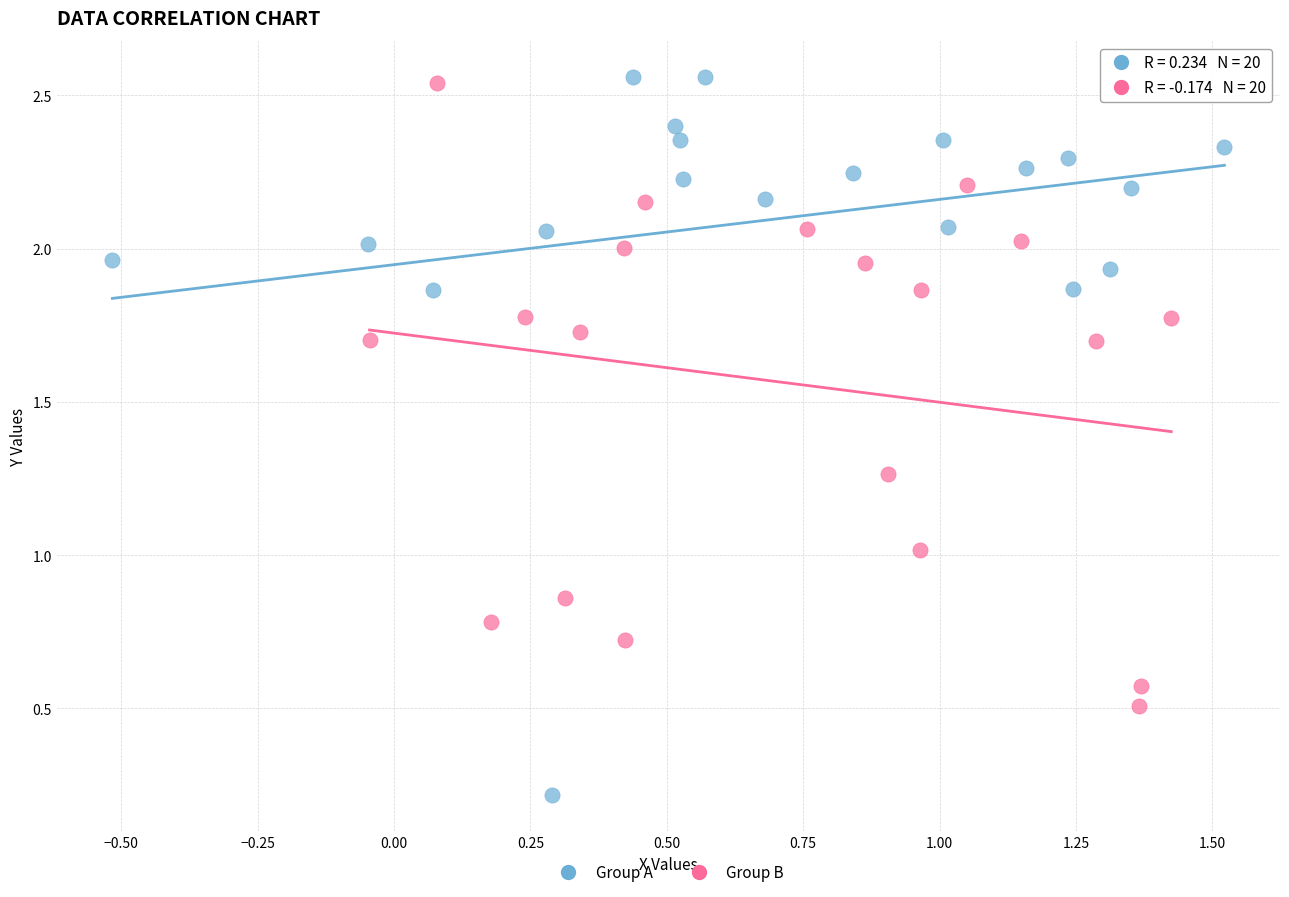

What are all the series names shown in the legend?

Group A, Group B